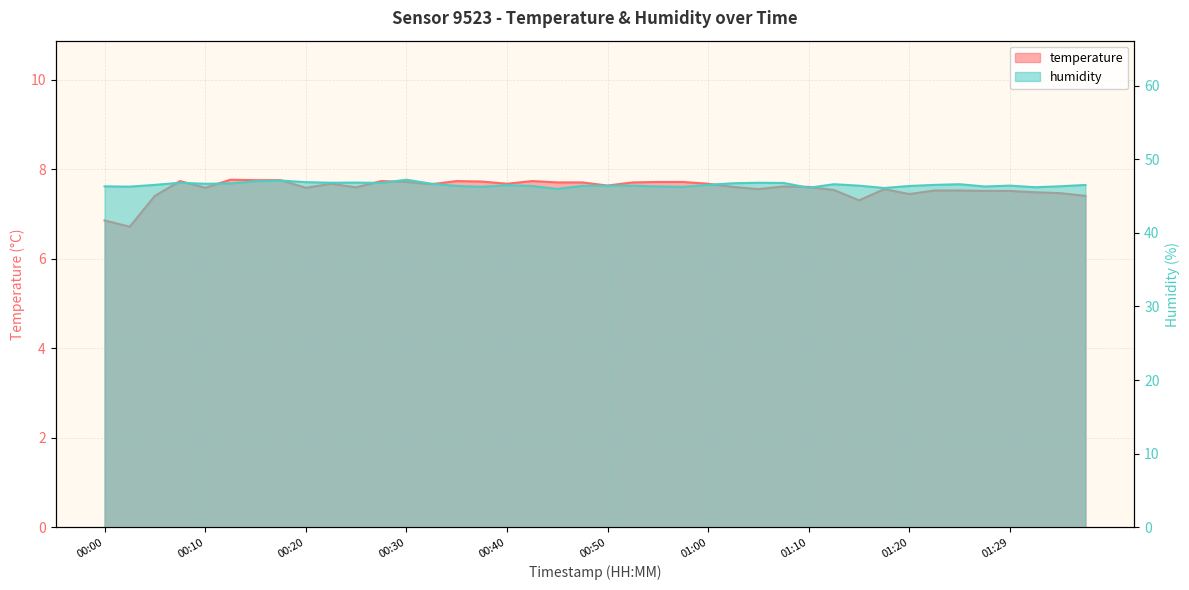

Where is the first local minimum for humidity?

00:03